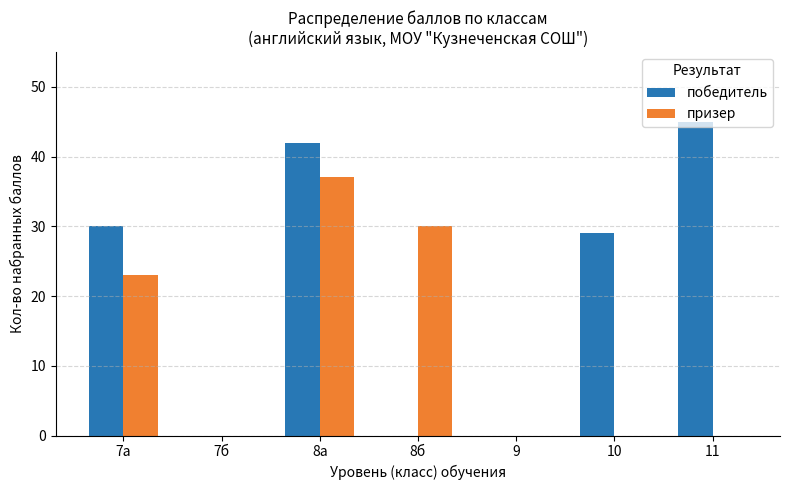

What is the sum of the призер values at 8б and 7б?

30